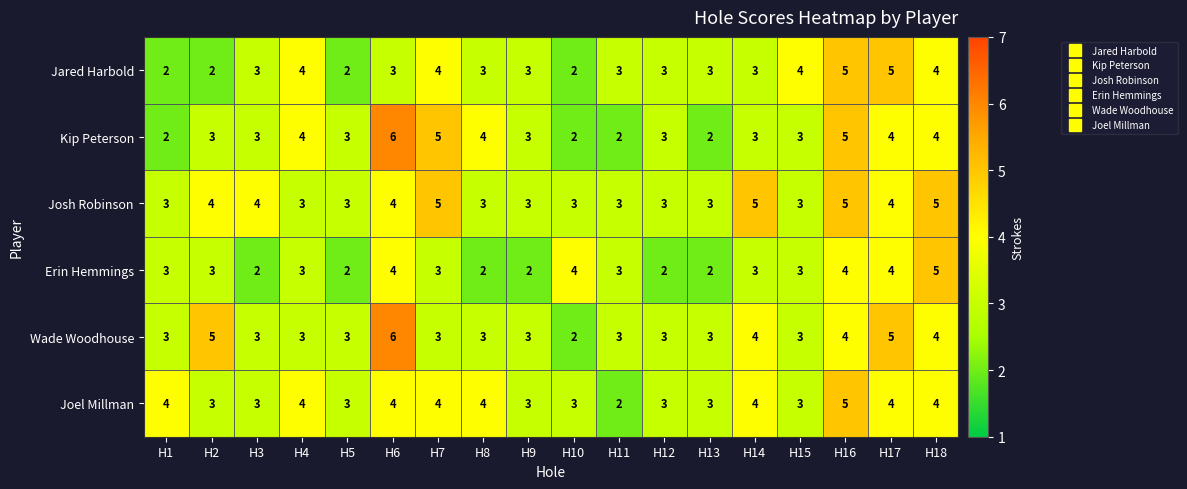

What is the average value of the Wade Woodhouse series?

4